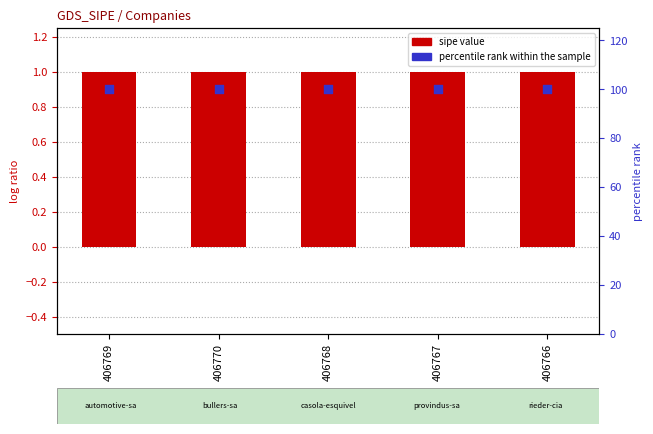

Is the value of sipe value at 406768 greater than the value of percentile rank within the sample at 406770?

No